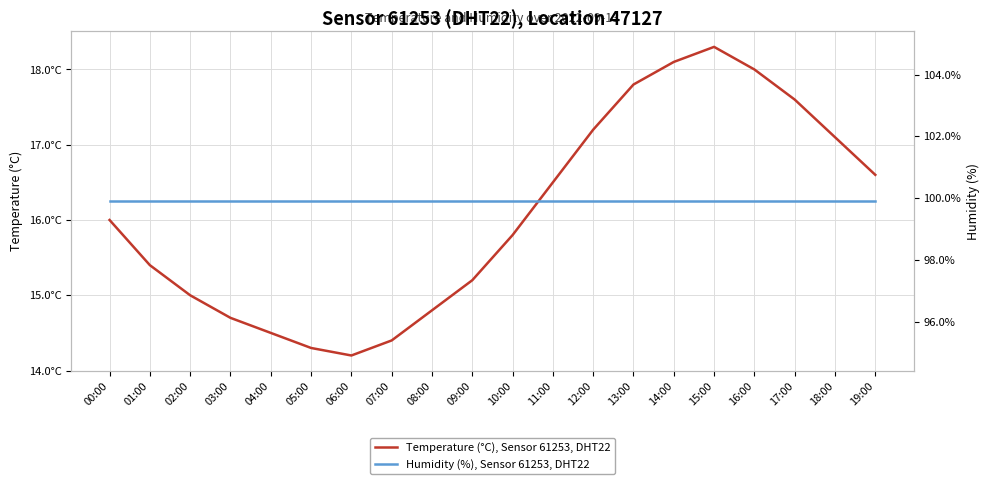

What is the spread (max minus min) of values at 18:00?

82.8